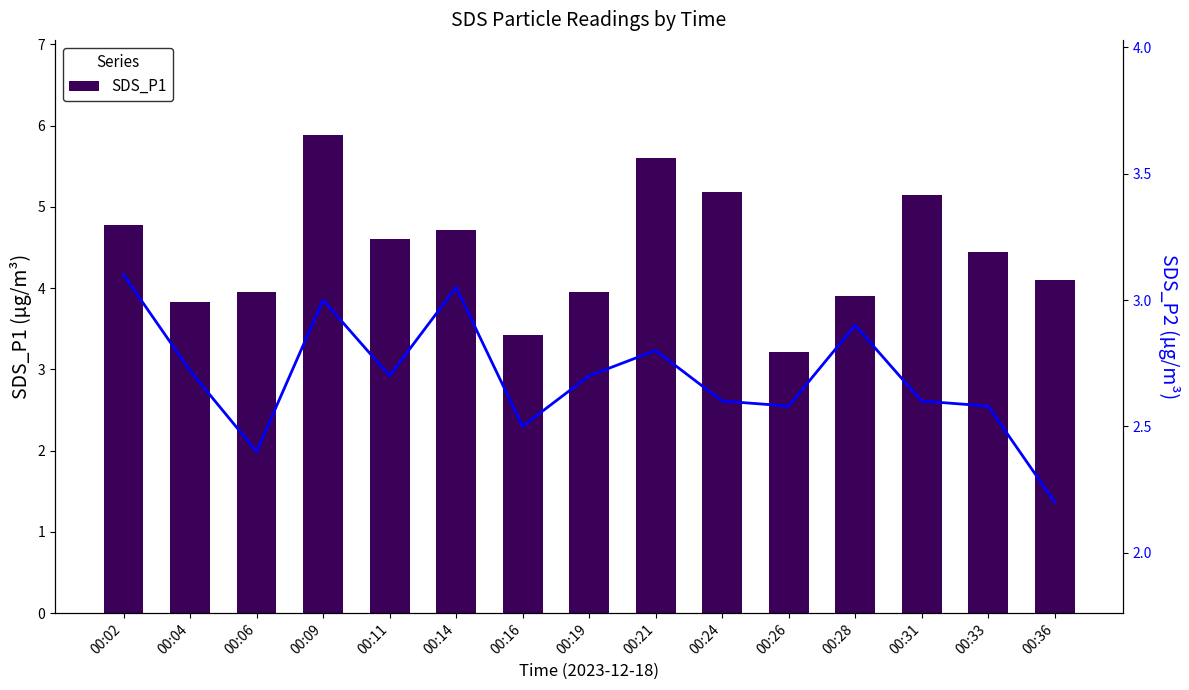

The value of SDS_P2 at 00:36 is 3.4. True or false?

False